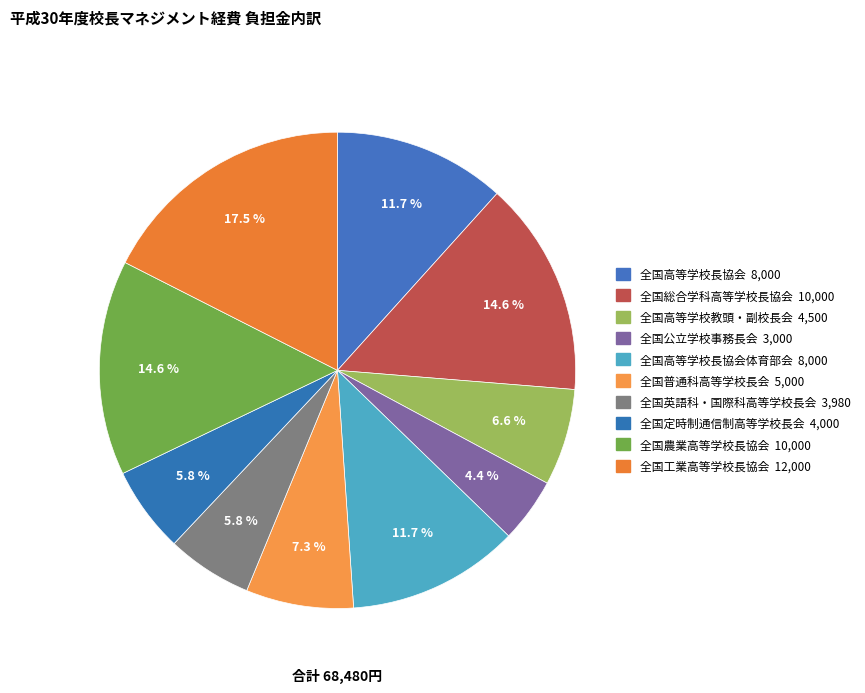

Rank the categories by value from highest to lowest.

全国工業高等学校長協会, 全国総合学科高等学校長協会, 全国農業高等学校長協会, 全国高等学校長協会, 全国高等学校長協会体育部会, 全国普通科高等学校長会, 全国高等学校教頭・副校長会, 全国定時制通信制高等学校長会, 全国英語科・国際科高等学校長会, 全国公立学校事務長会